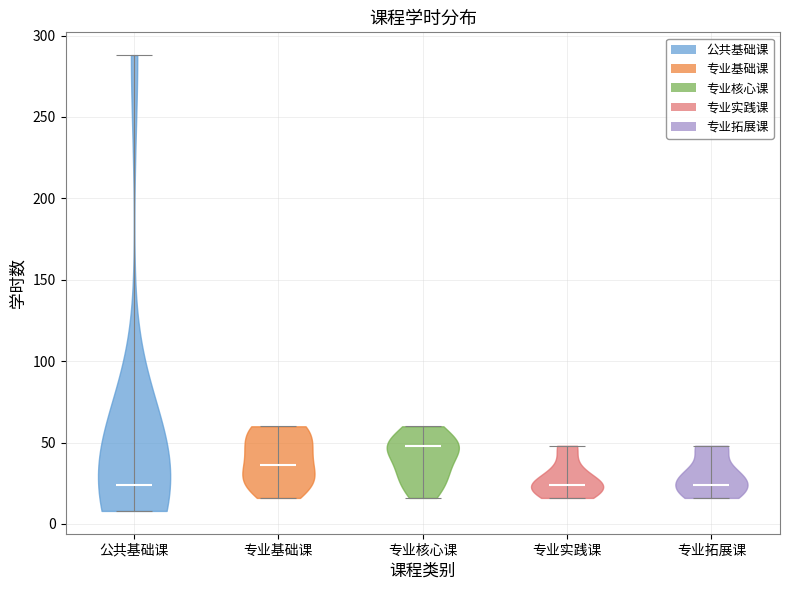

Which violin has the highest median line?

专业核心课